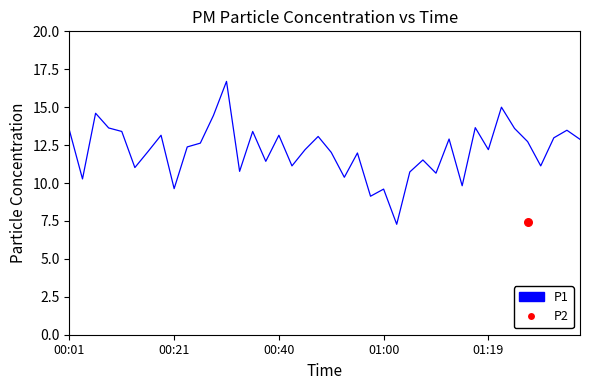

What is the change in value from 16 to 39?

-0.3